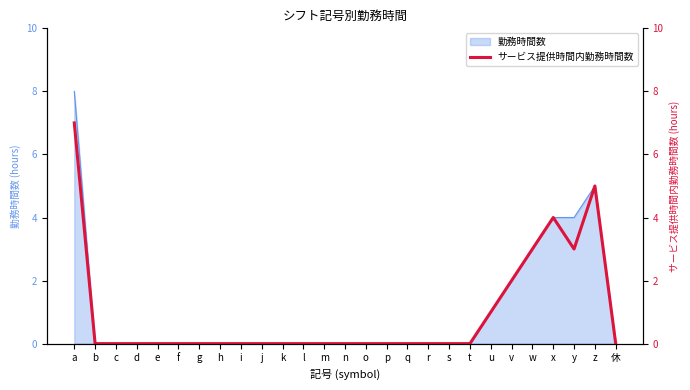

What is the difference between the maximum and second lowest values?

7